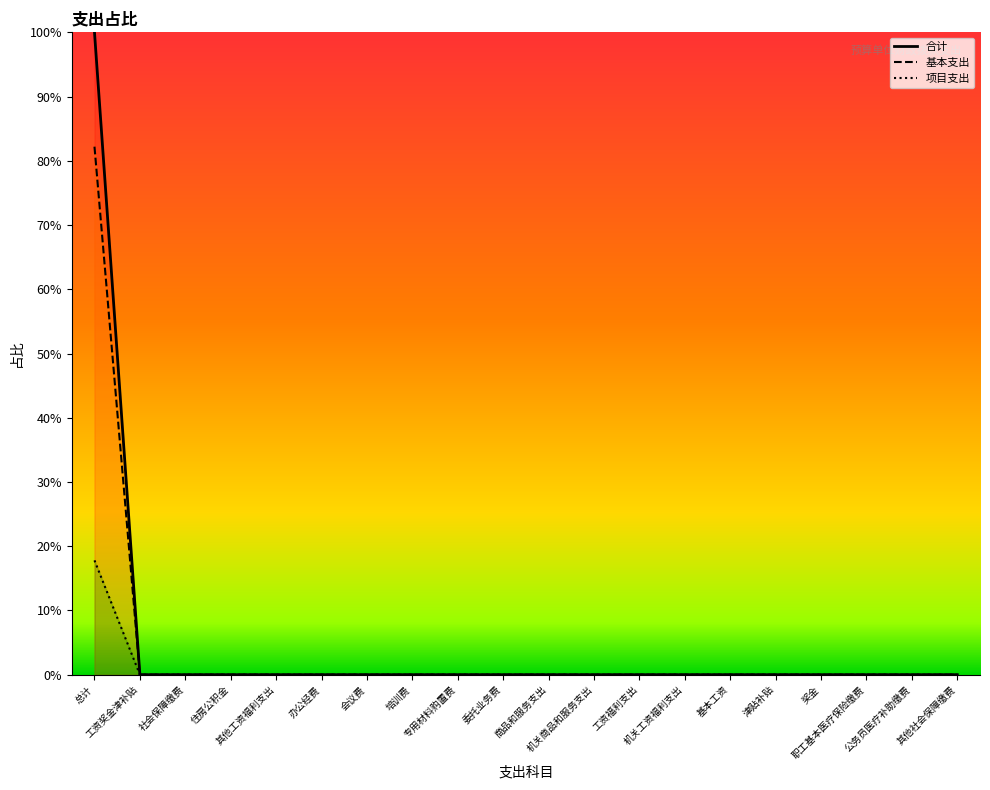

Rank the series by their maximum value, from lowest to highest.

项目支出, 合计, 基本支出